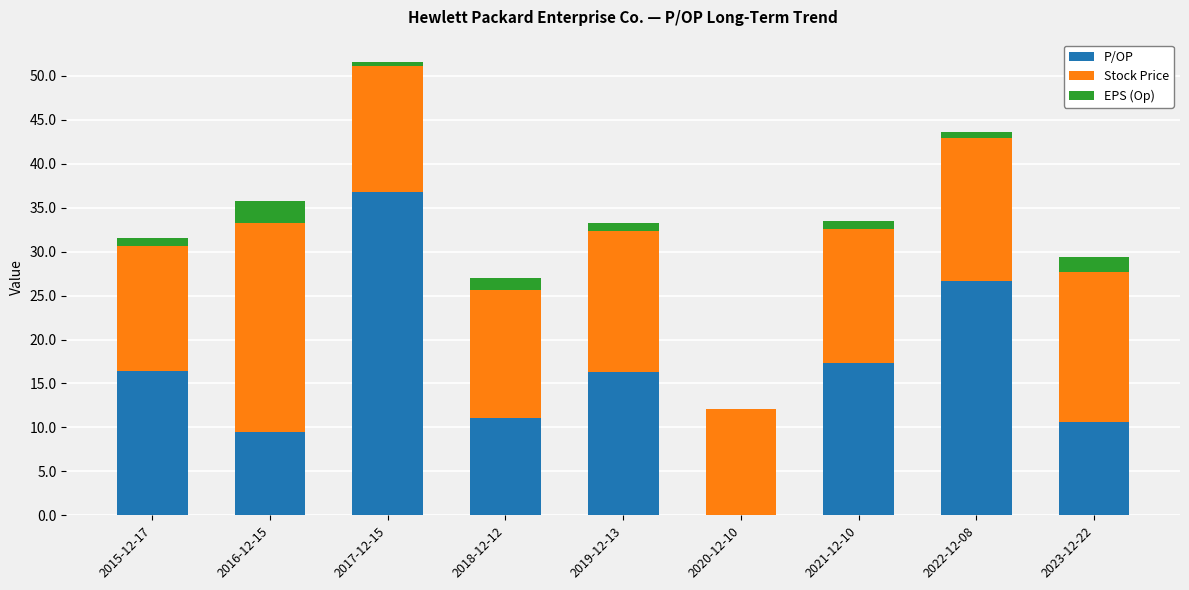

Which category has the highest value in the P/OP series?

2017-12-15